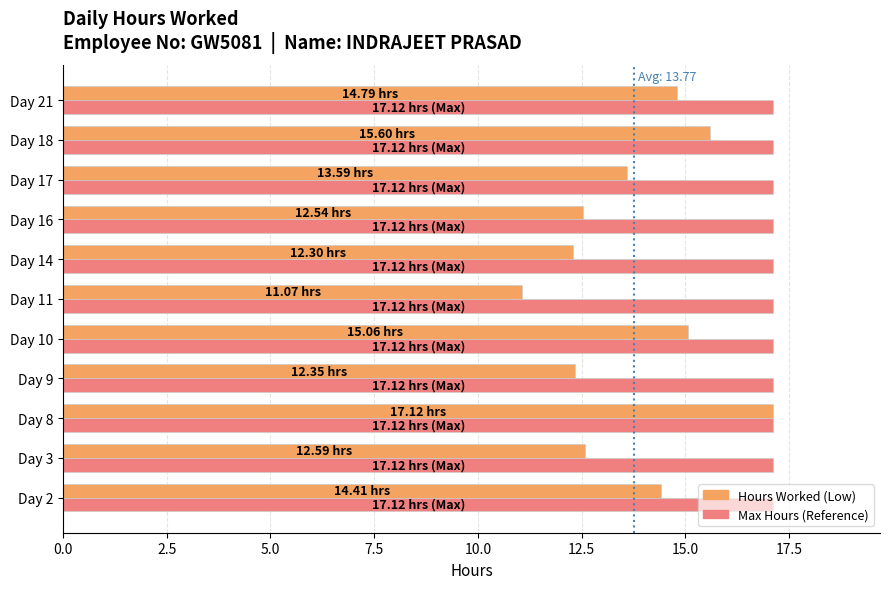

How many values in the Hours Worked (Low) series are below 13?

5